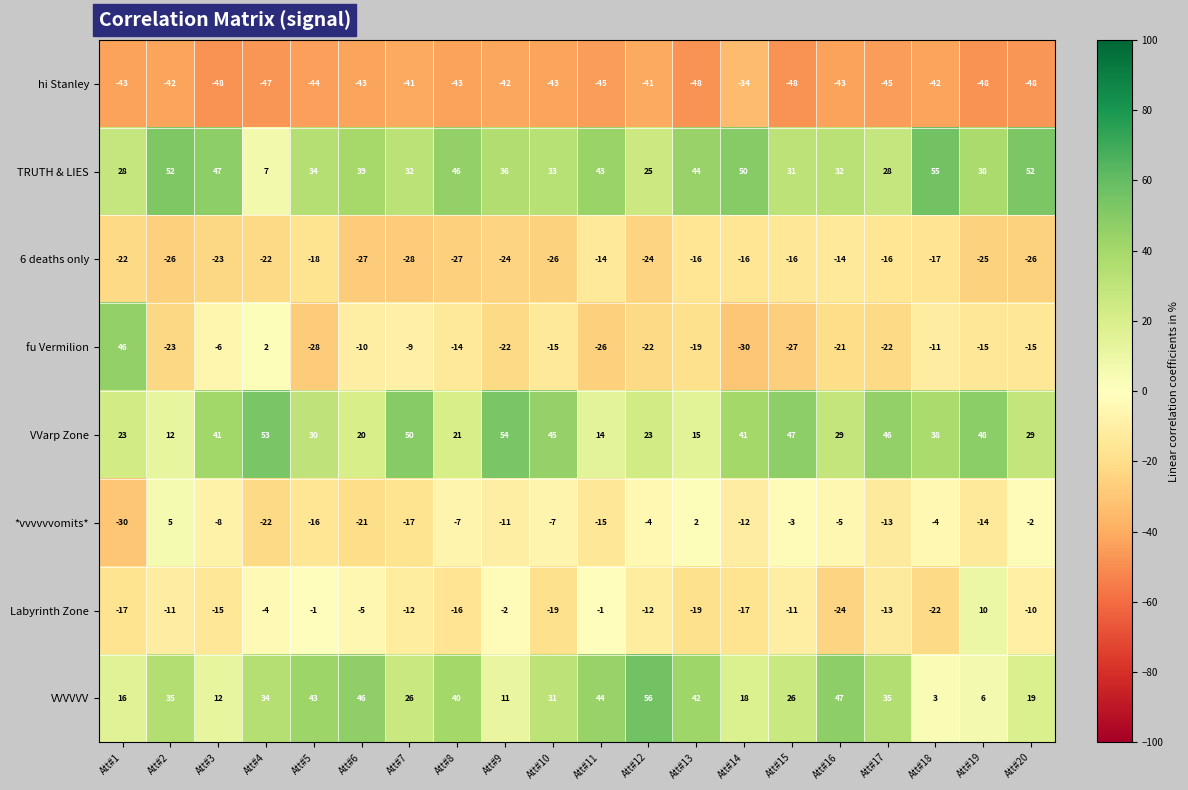

How many series are shown in this chart?

8